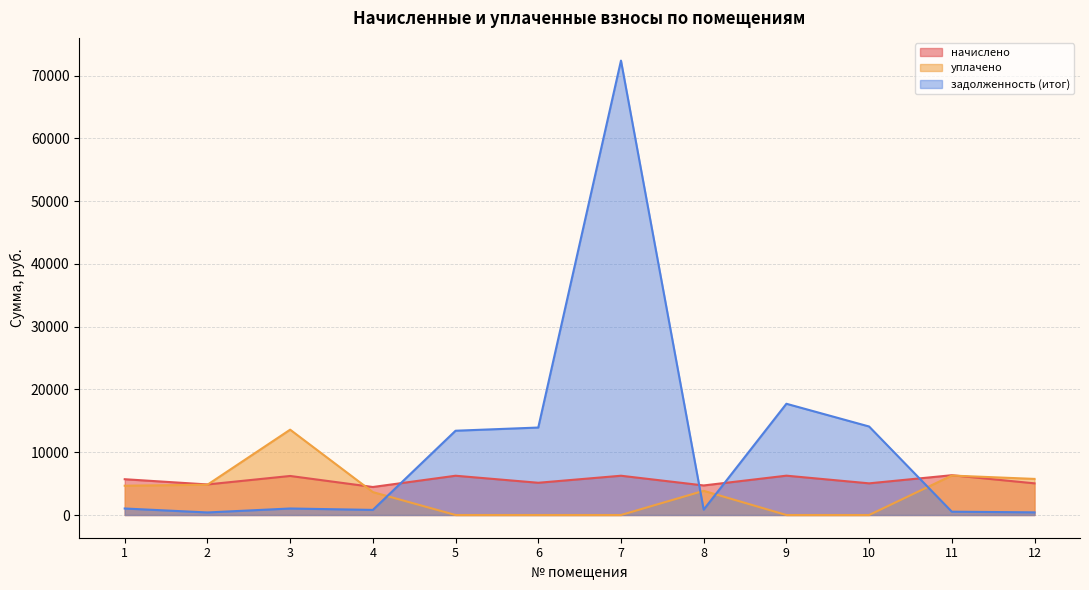

Which series has the widest spread of values?

задолженность (итог)